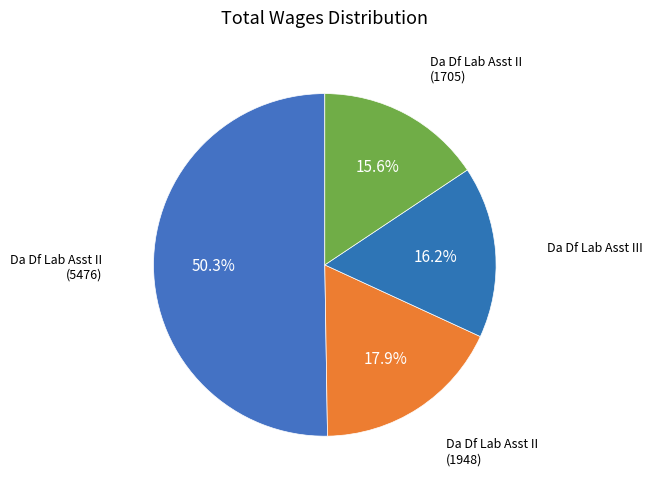

What is the largest slice in the pie chart?

Da Df Lab Assistant II (5476)